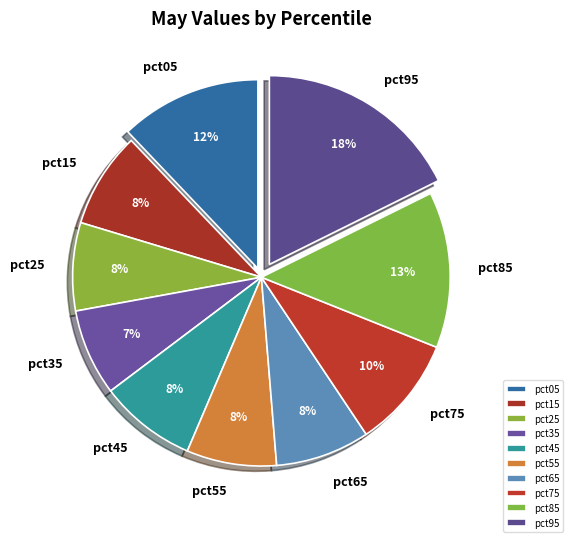

Count the number of slices in the pie.

10